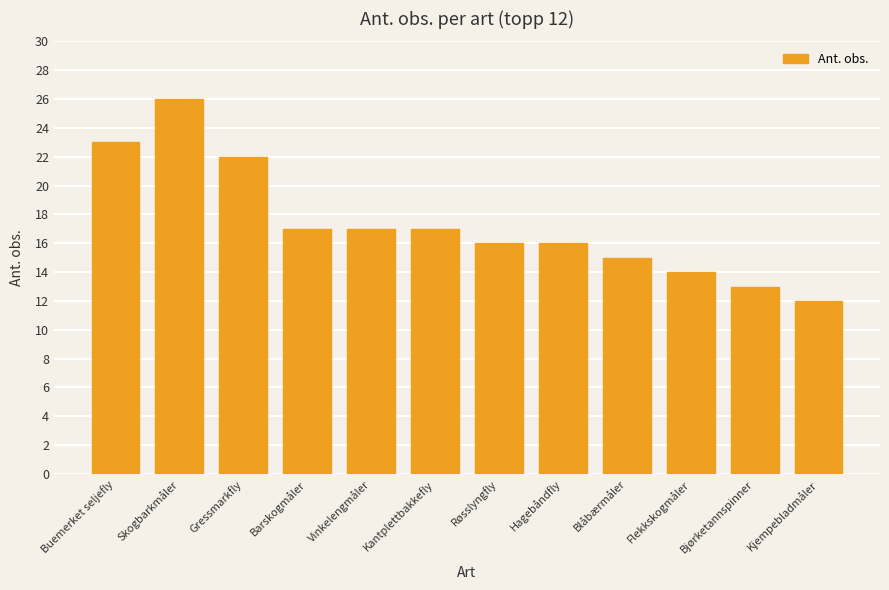

What is the approximate value at Barskogmåler?

17